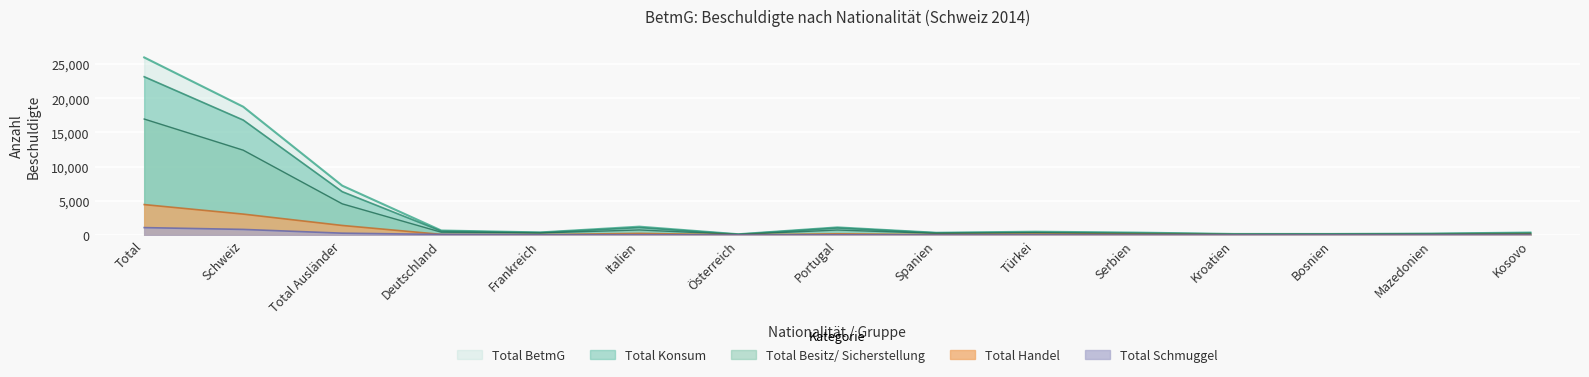

How many lines are shown in the chart?

5